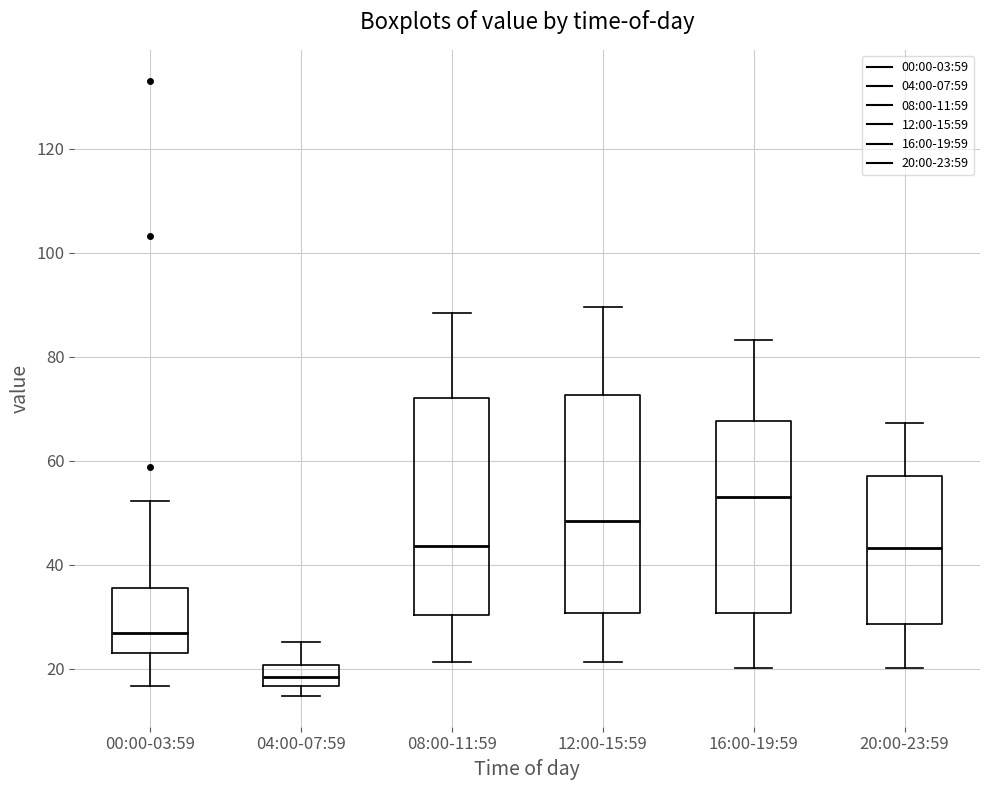

Reading left to right, transcribe this box plot: for each box, give where its median line is, the range the box spans, and where its two whiskers end, as read against the y-axis. The values are not printed on the chart, so give them approximately, as read against the axis.

00:00-03:59: median 26, box 24 to 36, whiskers 16 to 52
04:00-07:59: median 18, box 16 to 20, whiskers 14 to 26
08:00-11:59: median 44, box 30 to 72, whiskers 22 to 88
12:00-15:59: median 48, box 30 to 72, whiskers 22 to 90
16:00-19:59: median 54, box 30 to 68, whiskers 20 to 84
20:00-23:59: median 44, box 28 to 58, whiskers 20 to 68